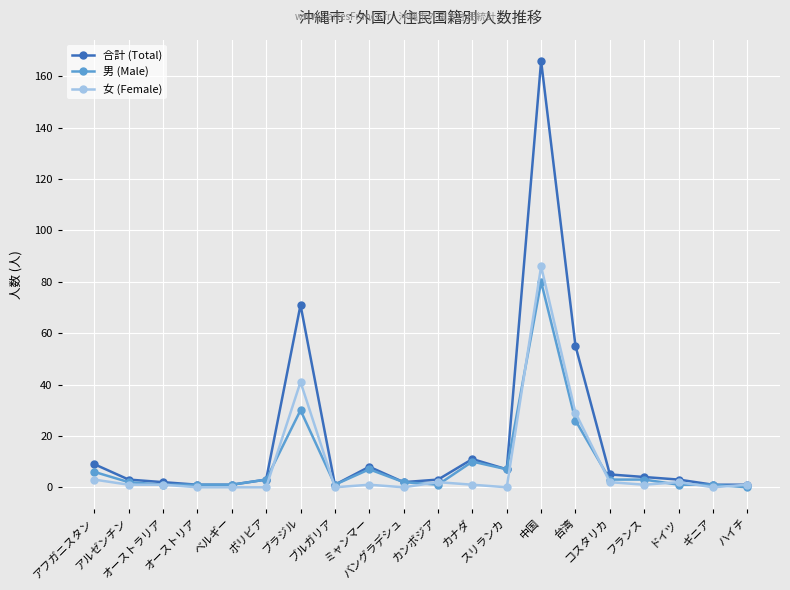

At which category is the sum across all series the highest?

中国